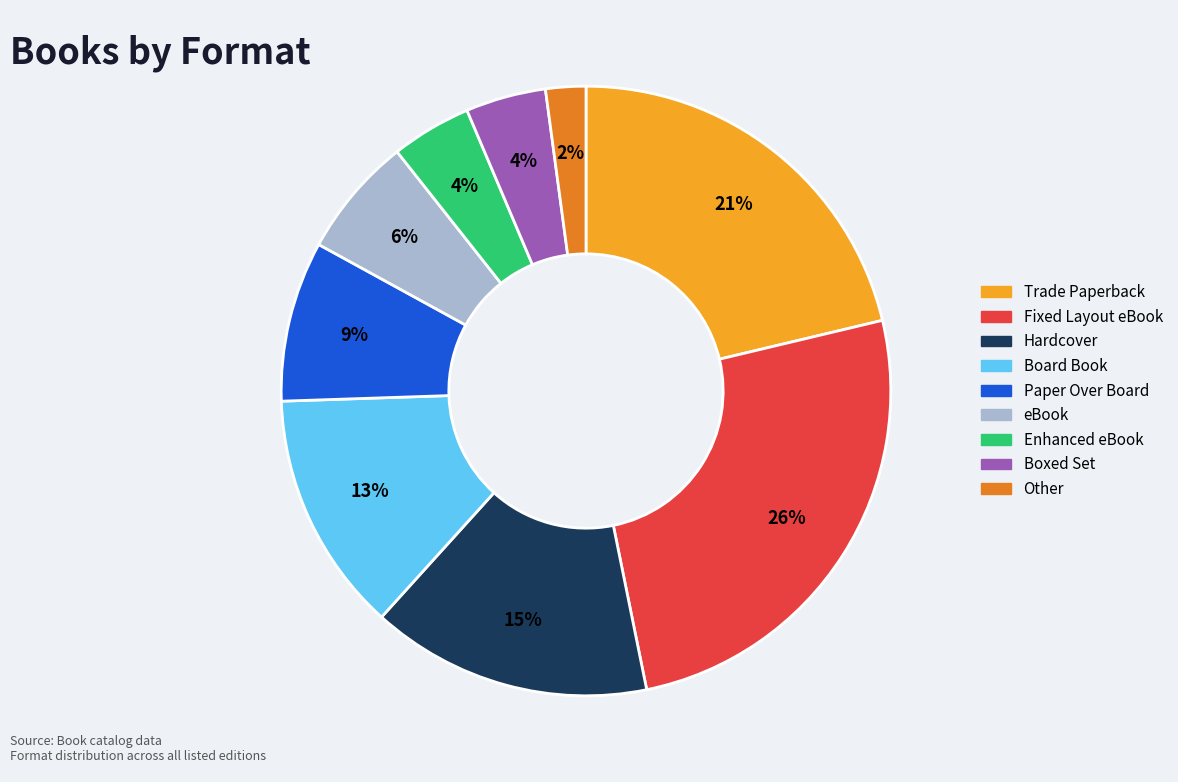

Is it true that Paper Over Board is 4% of the pie?

False